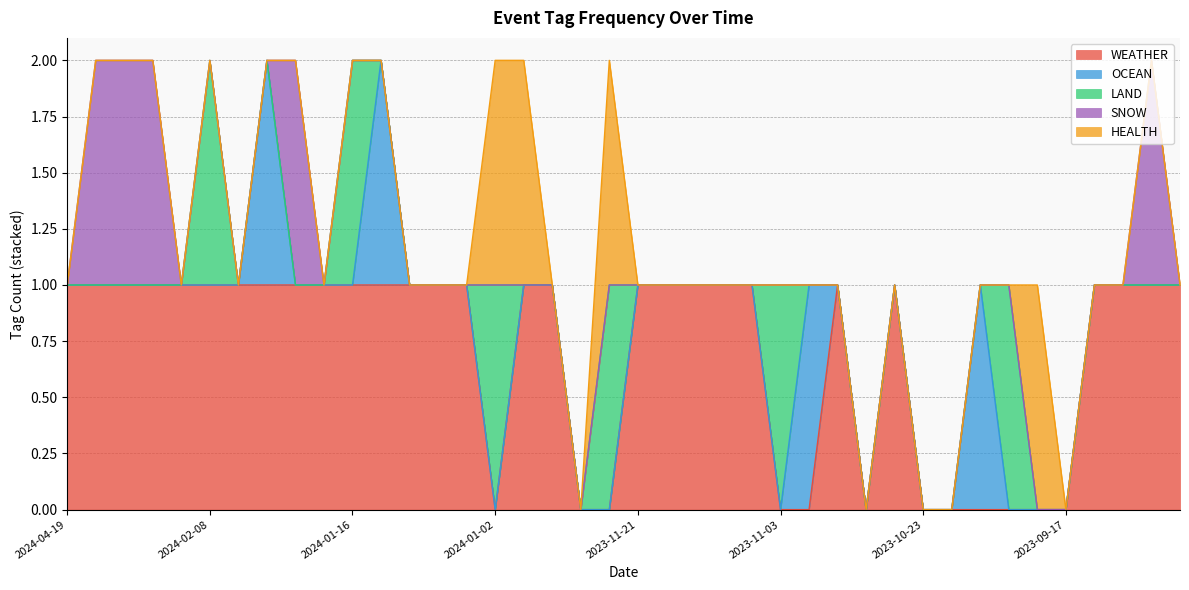

What is the sum of all LAND values?

6